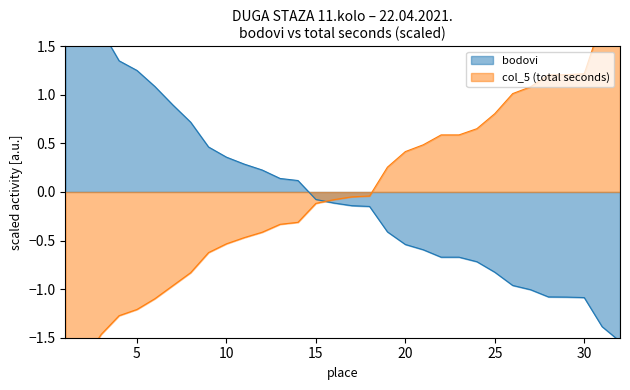

What is the lowest value of the col_5 (total seconds) series?

-1.8